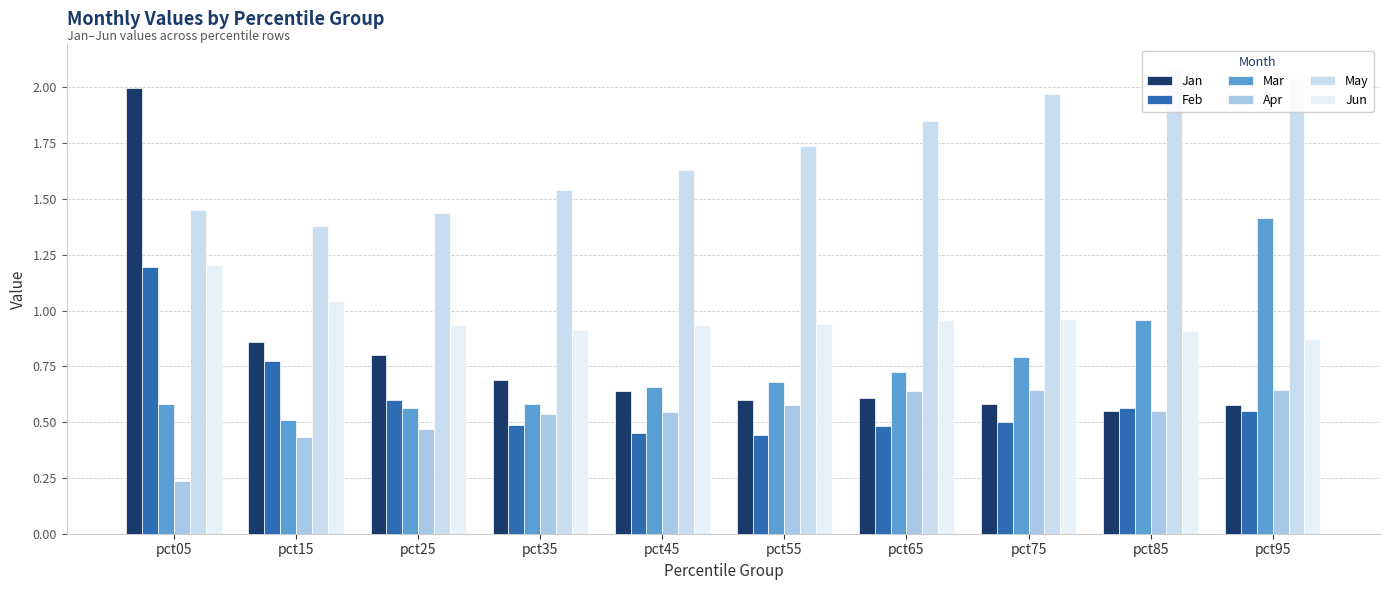

What are all the series names shown in the legend?

Jan, Feb, Mar, Apr, May, Jun